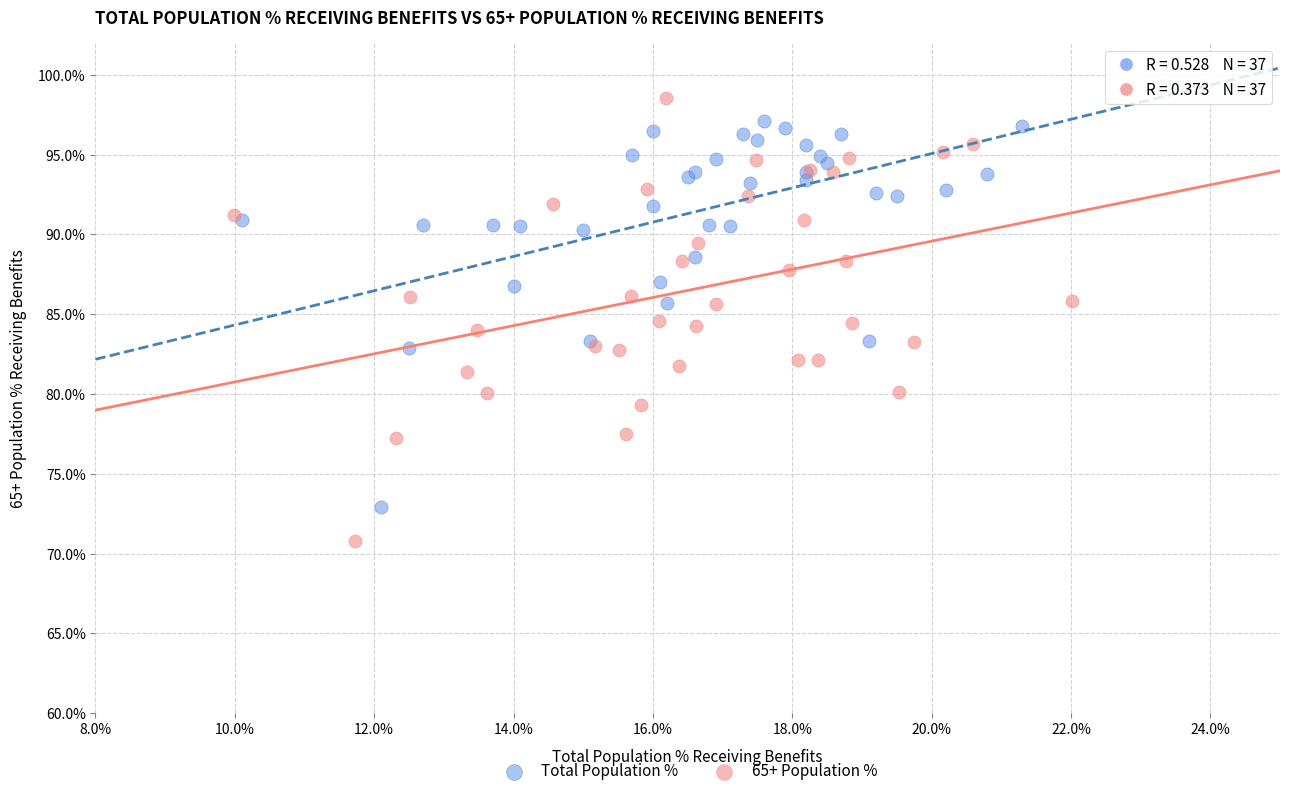

Which series has the widest spread of Y values?

65+ Population %